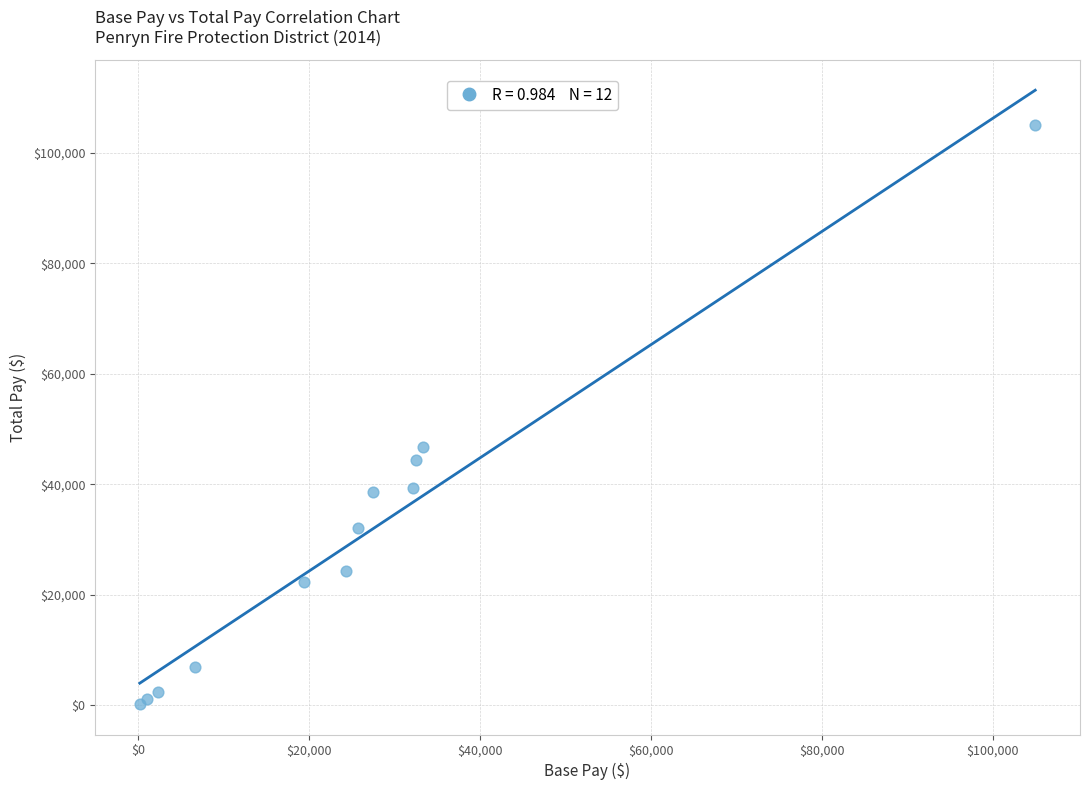

What Y value in the scatter plot is closest to 52609?

46730.6